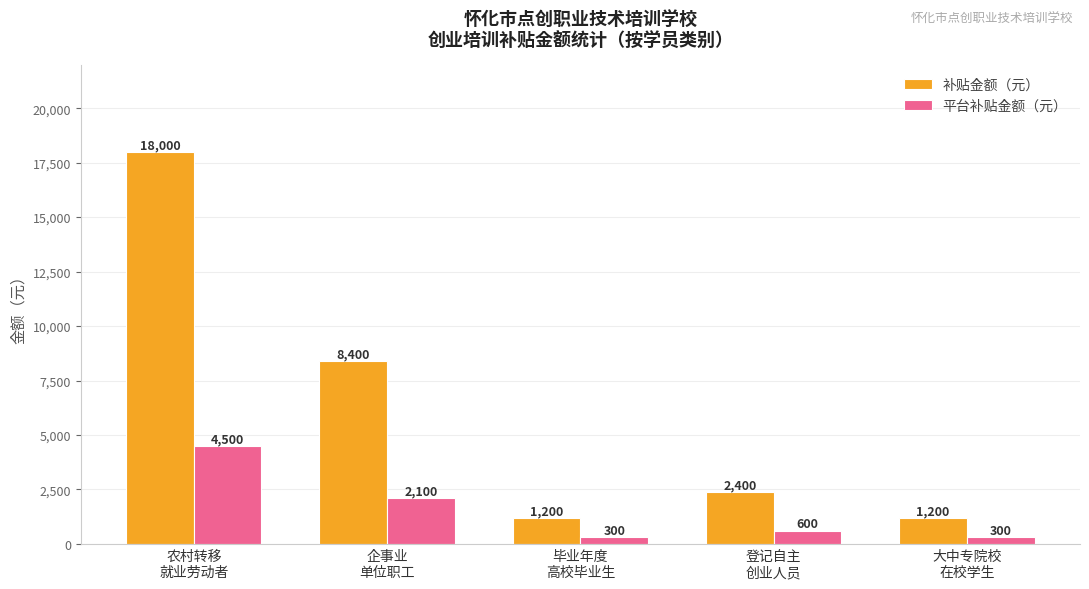

What position from the left is 毕业年度
高校毕业生?

3